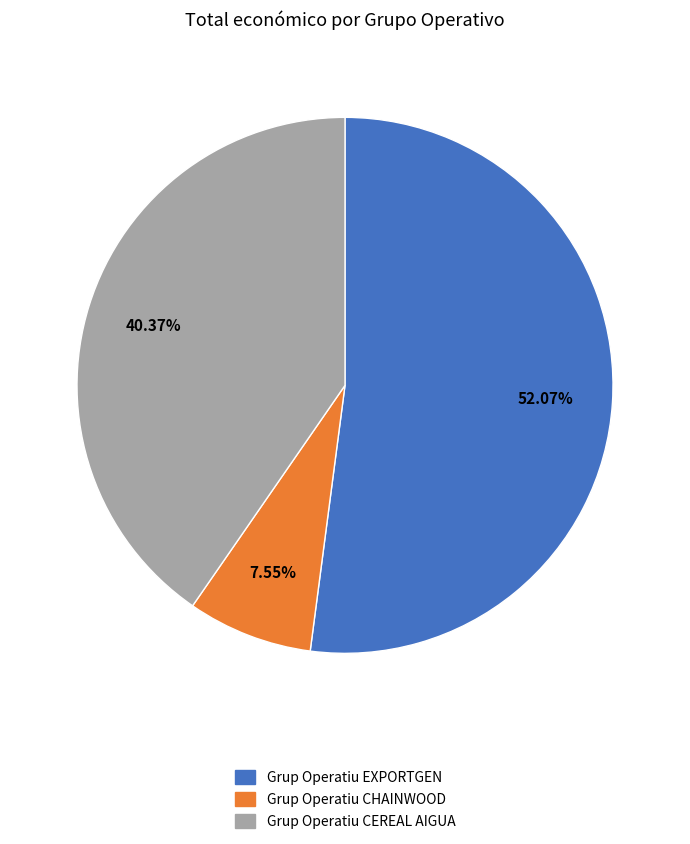

Which slice is the smallest?

Grup Operatiu CHAINWOOD